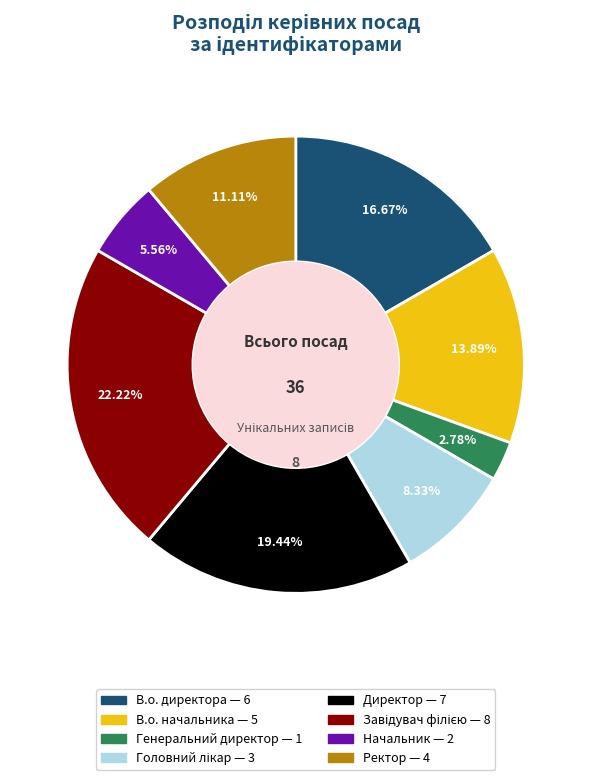

Is there a majority slice in this chart?

No